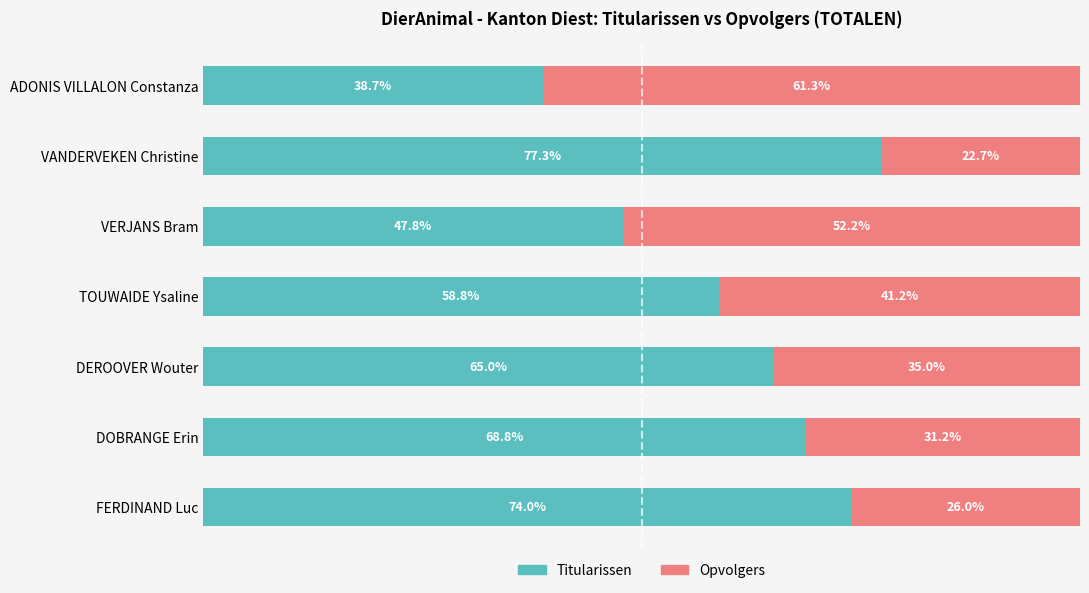

What are all the series names shown in the legend?

Titularissen, Opvolgers